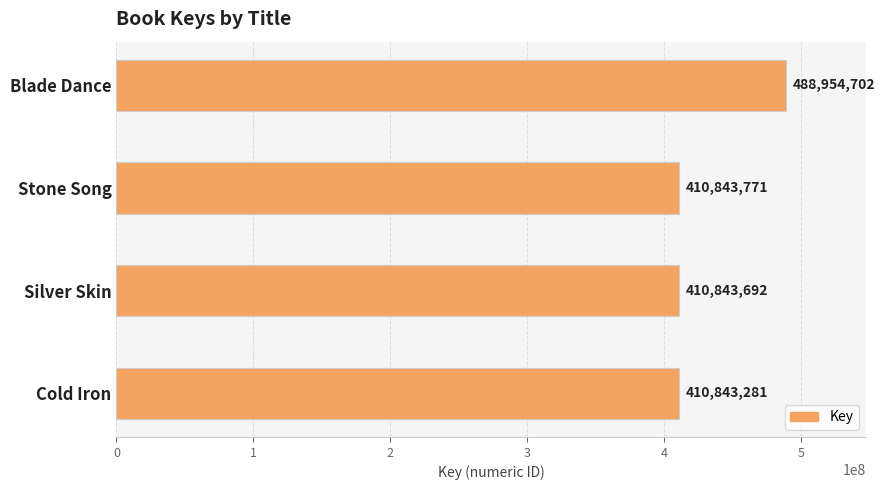

Rank the categories by value from highest to lowest.

Blade Dance, Stone Song, Silver Skin, Cold Iron